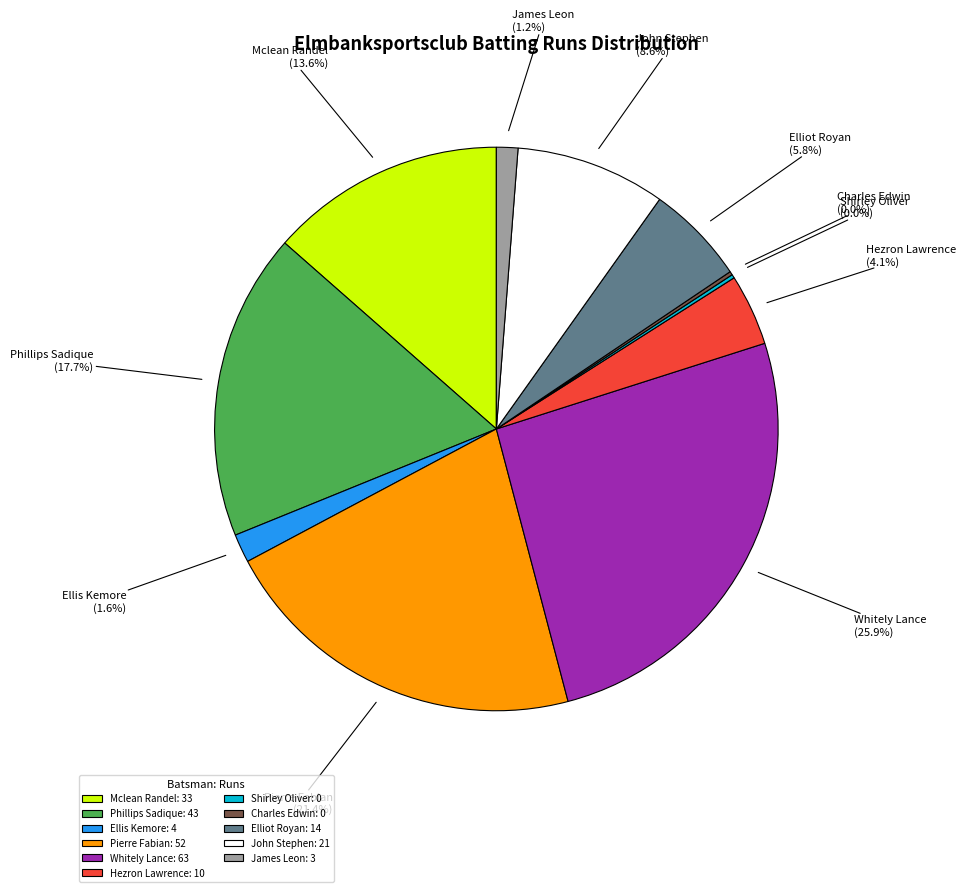

Is there a majority slice in this chart?

No